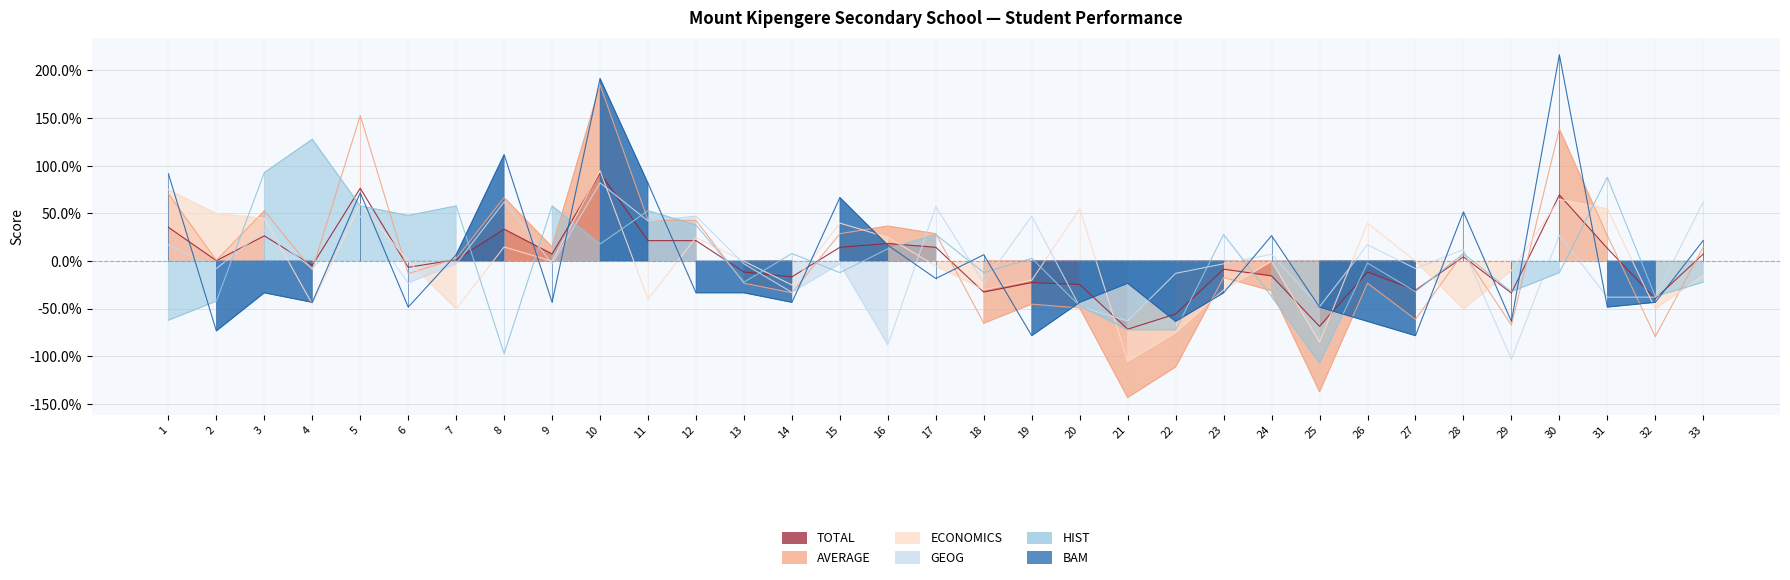

What is the difference between the maximum and minimum values in the HIST series?

2.4